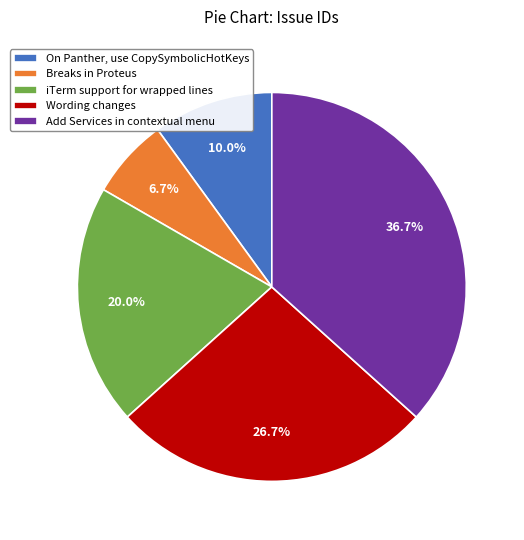

Do Breaks in Proteus and Wording changes together represent more than half of the pie?

No